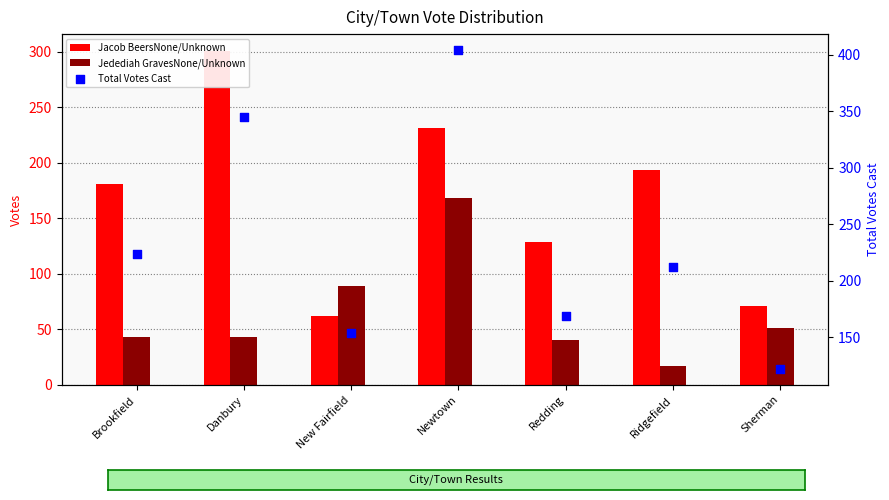

What are all the series names shown in the legend?

Jacob BeersNone/Unknown, Jedediah GravesNone/Unknown, Total Votes Cast